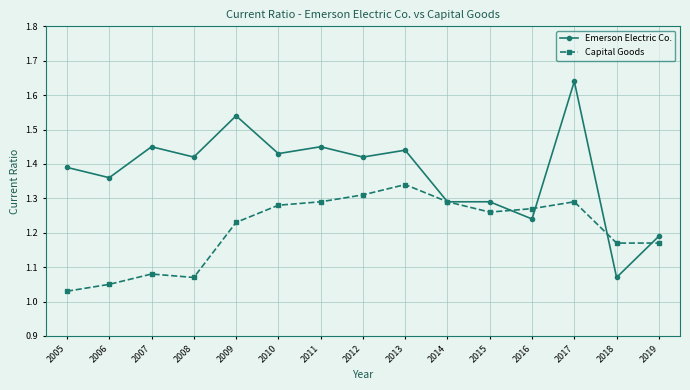

Is it true that Capital Goods equals 0.3 at 2017?

False